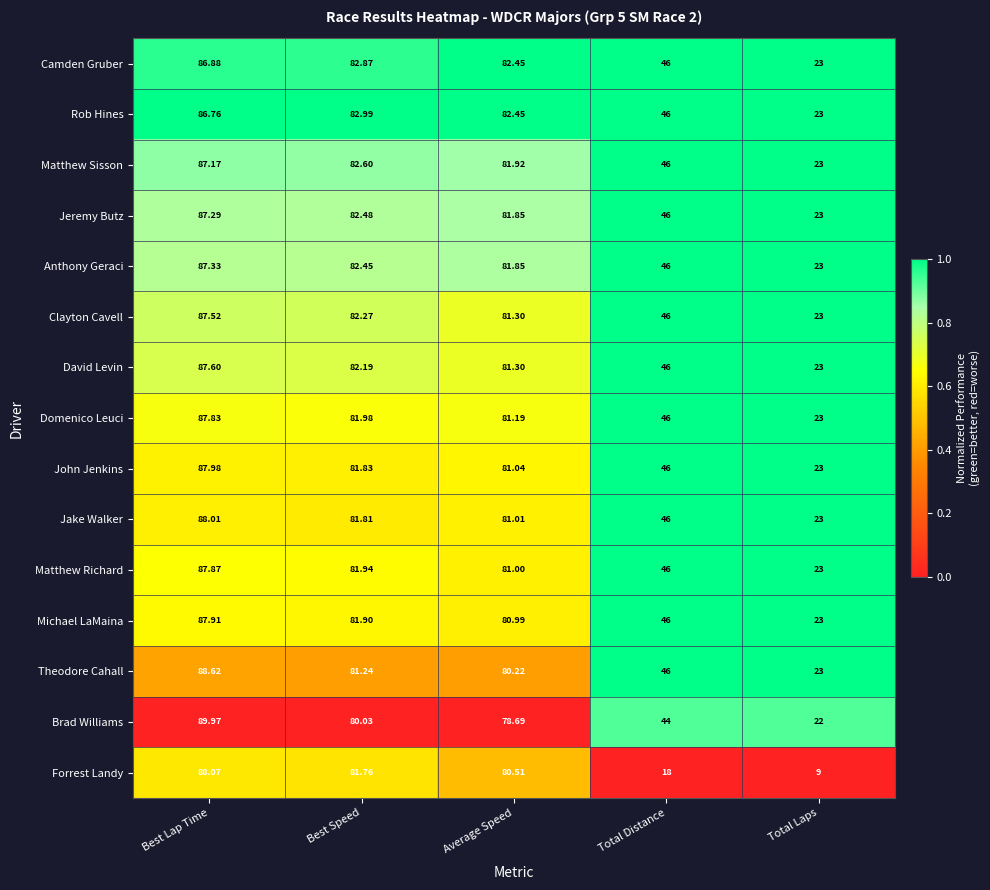

Which category has the lowest value across all series?

Total Laps